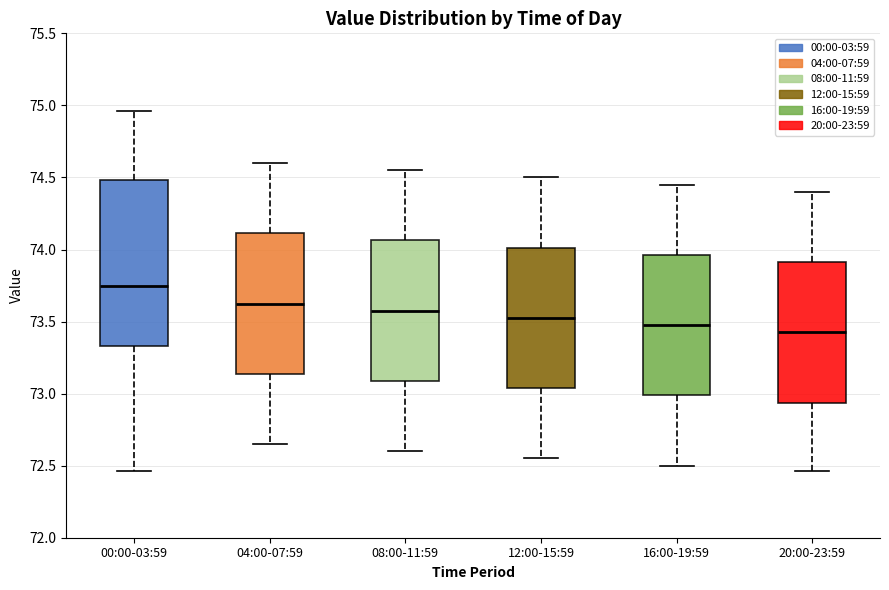

Reading left to right, transcribe this box plot: for each box, give where its median line is, the range the box spans, and where its two whiskers end, as read against the y-axis. The values are not printed on the chart, so give them approximately, as read against the axis.

00:00-03:59: median 73.75, box 73.35 to 74.50, whiskers 72.45 to 74.95
04:00-07:59: median 73.65, box 73.15 to 74.10, whiskers 72.65 to 74.60
08:00-11:59: median 73.60, box 73.10 to 74.05, whiskers 72.60 to 74.55
12:00-15:59: median 73.55, box 73.05 to 74.00, whiskers 72.55 to 74.50
16:00-19:59: median 73.50, box 73.00 to 73.95, whiskers 72.50 to 74.45
20:00-23:59: median 73.45, box 72.95 to 73.90, whiskers 72.45 to 74.40